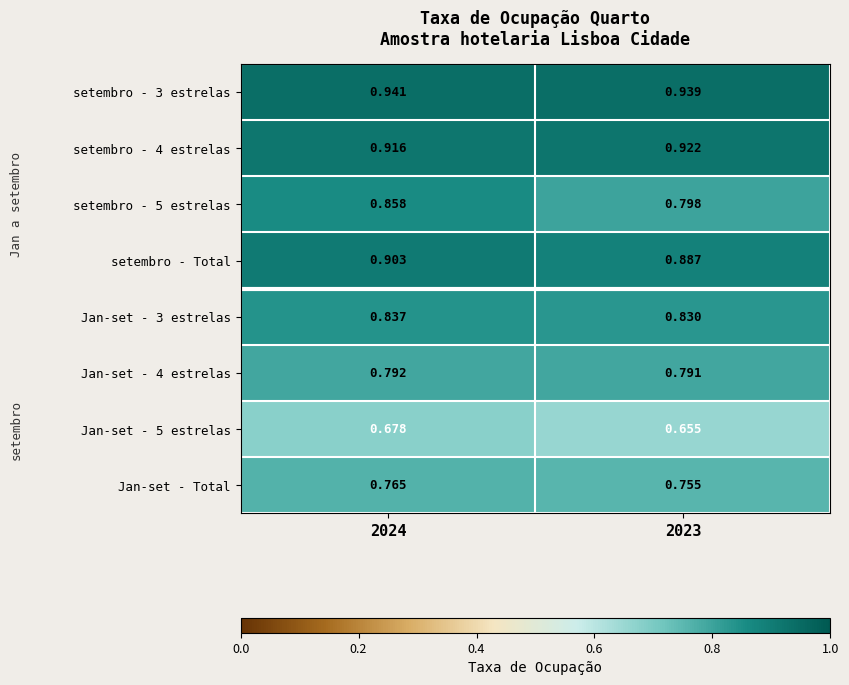

Is the value of Jan-set - Total at 2024 greater than the value of Jan-set - 5 estrelas at 2023?

Yes